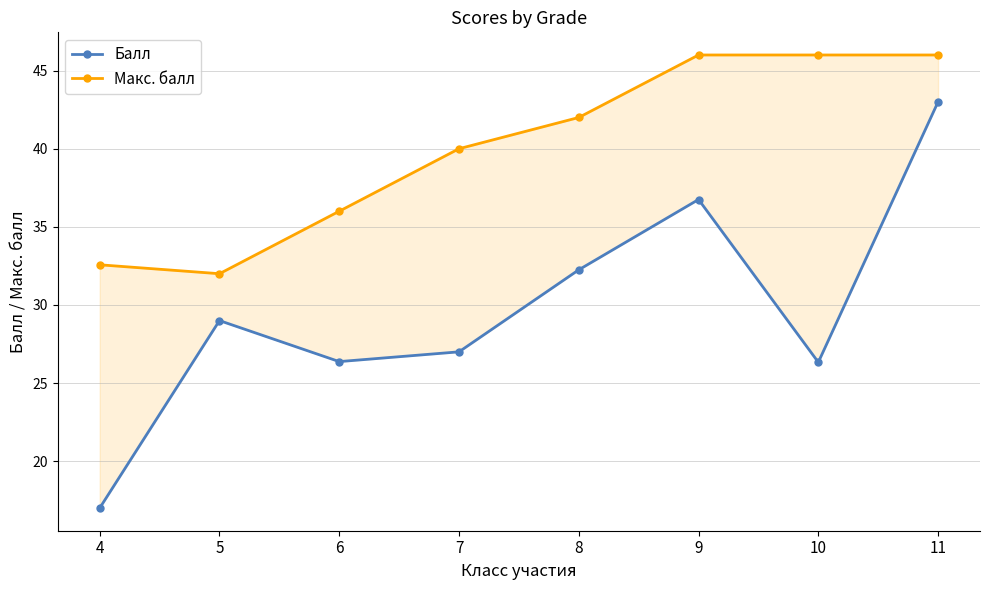

What value does the Балл series have at 6?

26.4